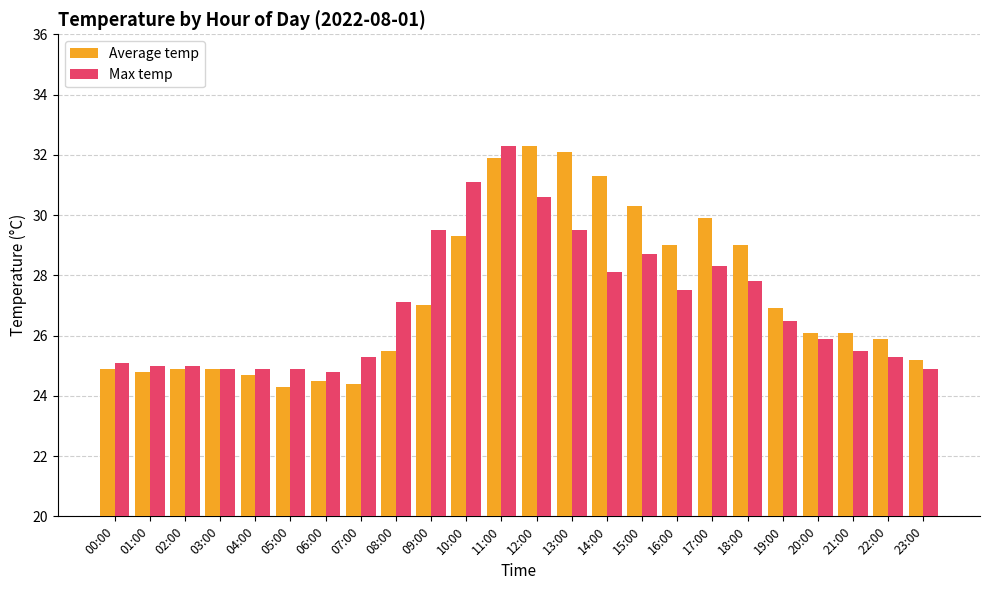

What value does the Average temp series have at 09:00?

27.0